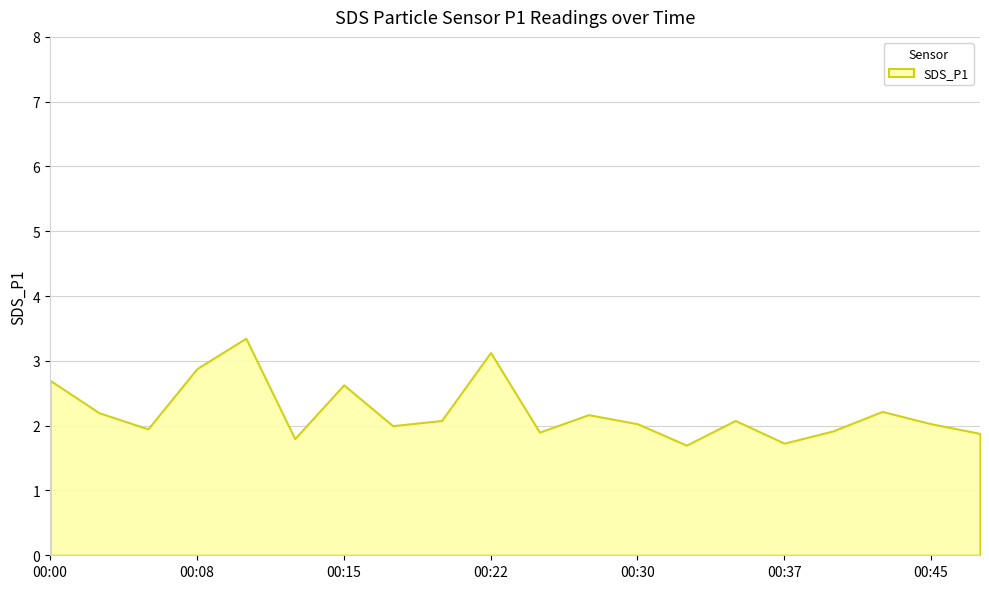

Reading left to right, extract all data points from this chart.

00:00=2.7	00:03=2.2	00:05=1.9	00:08=2.9	00:10=3.4	00:12=1.8	00:15=2.6	00:17=2.0	00:20=2.1	00:22=3.1	00:25=1.9	00:27=2.2	00:30=2.0	00:32=1.7	00:35=2.1	00:37=1.7	00:40=1.9	00:42=2.2	00:45=2.0	00:47=1.9